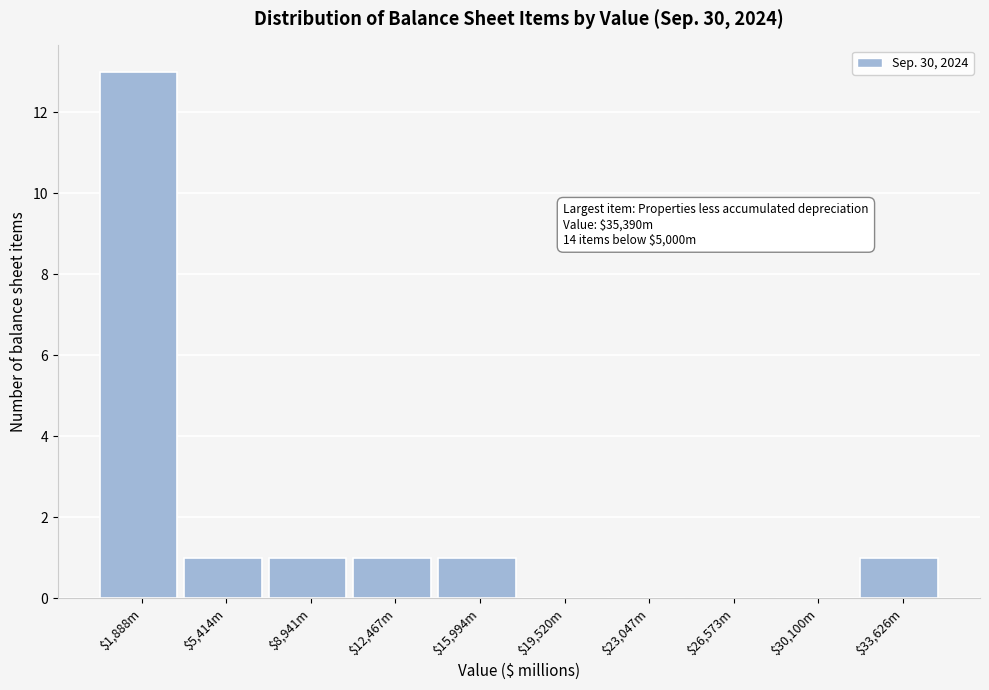

The value at $30,100m is -4. True or false?

False